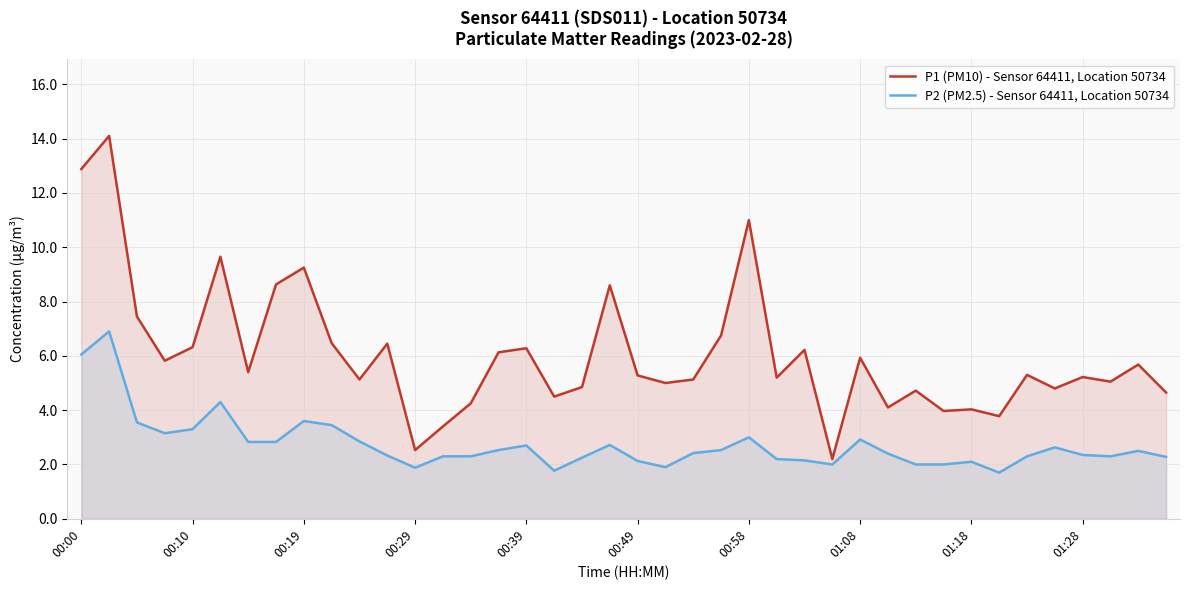

What is the difference between the maximum and minimum values in the P1 (PM10) - Sensor 64411, Location 50734 series?

11.9